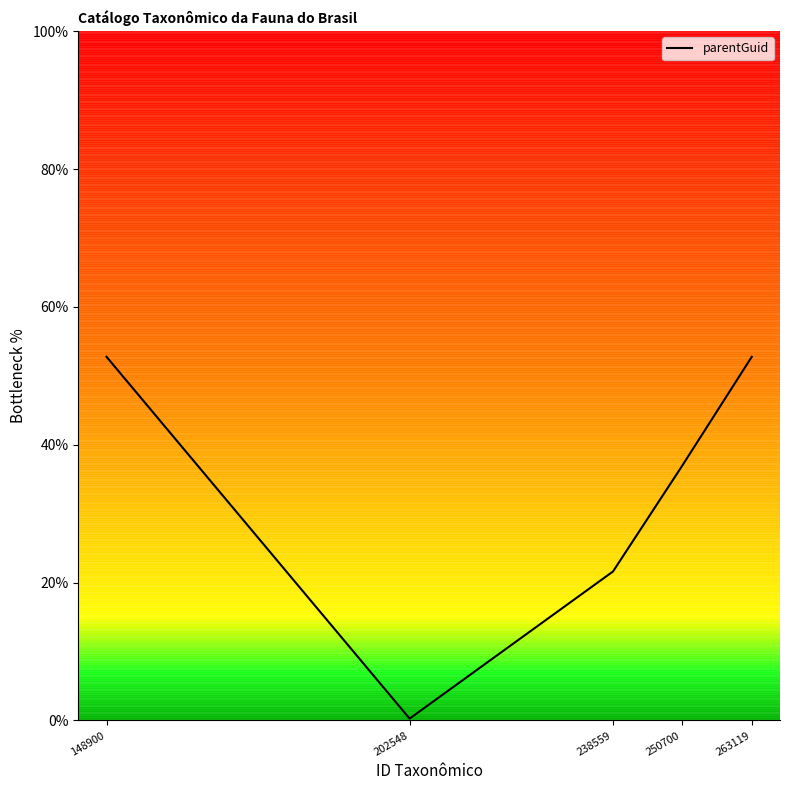

Reading left to right, extract all data points from this chart.

148900=52.8	202548=0.3	238559=21.6	250700=36.8	263119=52.8